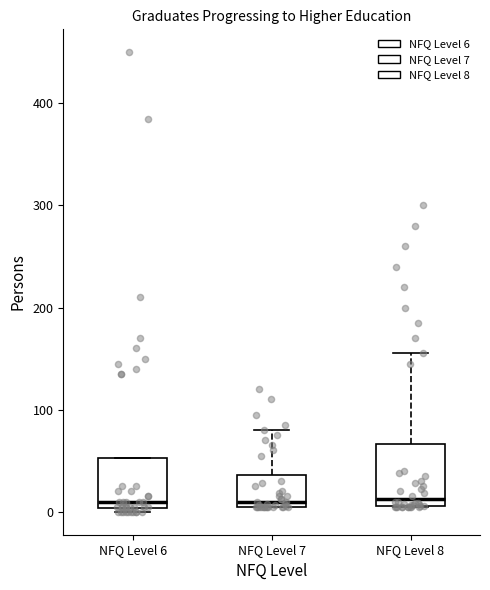

Reading left to right, read every box against the y-axis: the position of its median line, the range the box covers, and the ends of its whiskers. The values are not printed on the chart, so give them approximately, as read against the axis.

NFQ Level 6: median 10, box 0 to 50, whiskers 0 (just below the box's lower edge) to 50
NFQ Level 7: median 10 (just above the box's lower edge), box 10 to 40, whiskers 10 to 80
NFQ Level 8: median 10 (just above the box's lower edge), box 10 to 70, whiskers 10 to 160